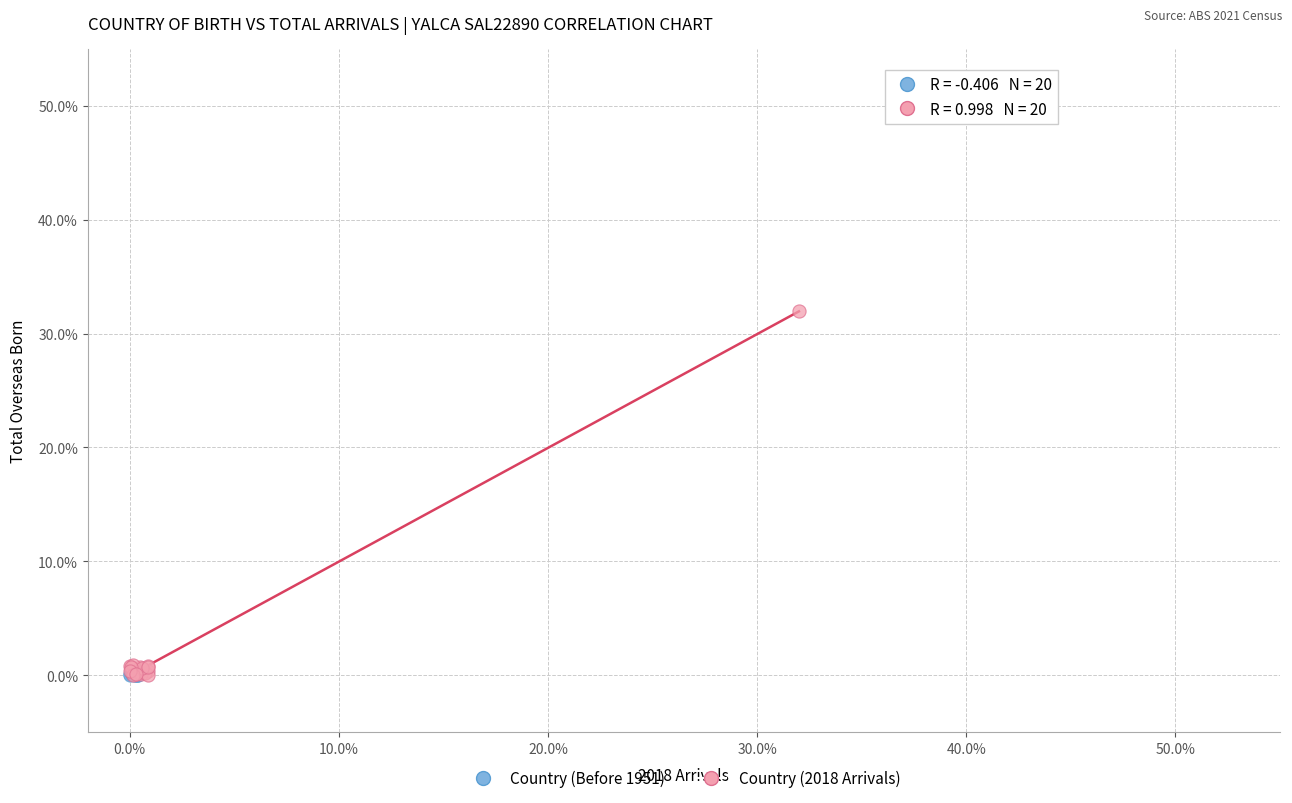

Which series has the largest Y range (max minus min)?

Country (2018 Arrivals)